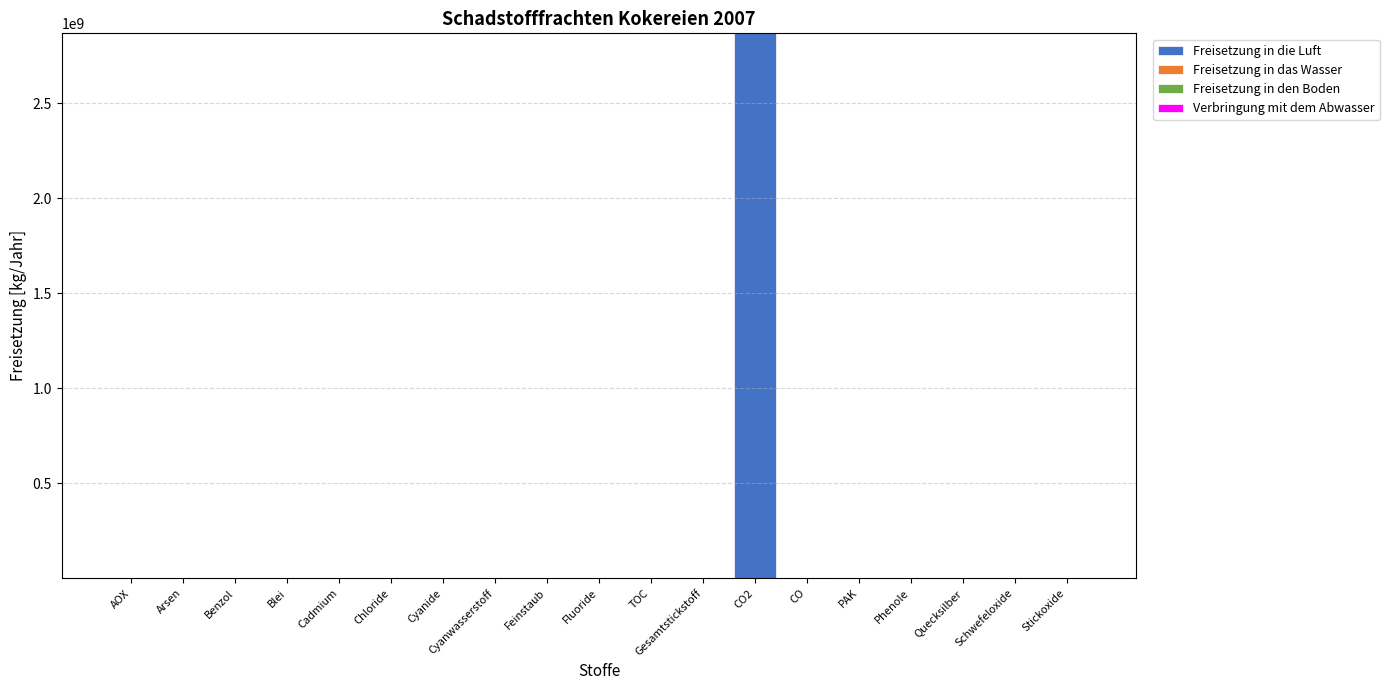

How many series are shown in this chart?

3